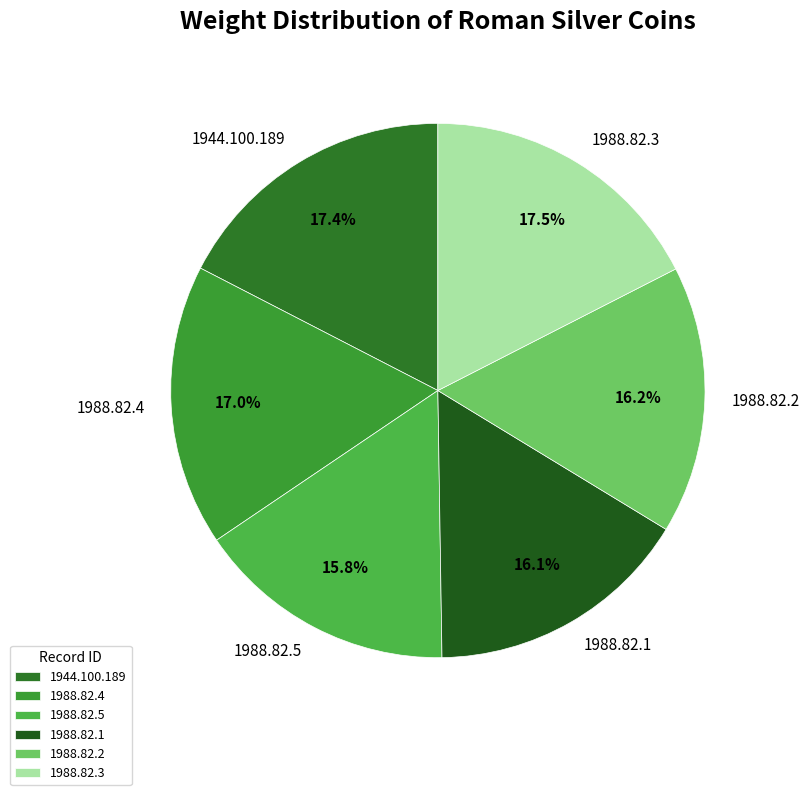

How many segments does this pie chart have?

6